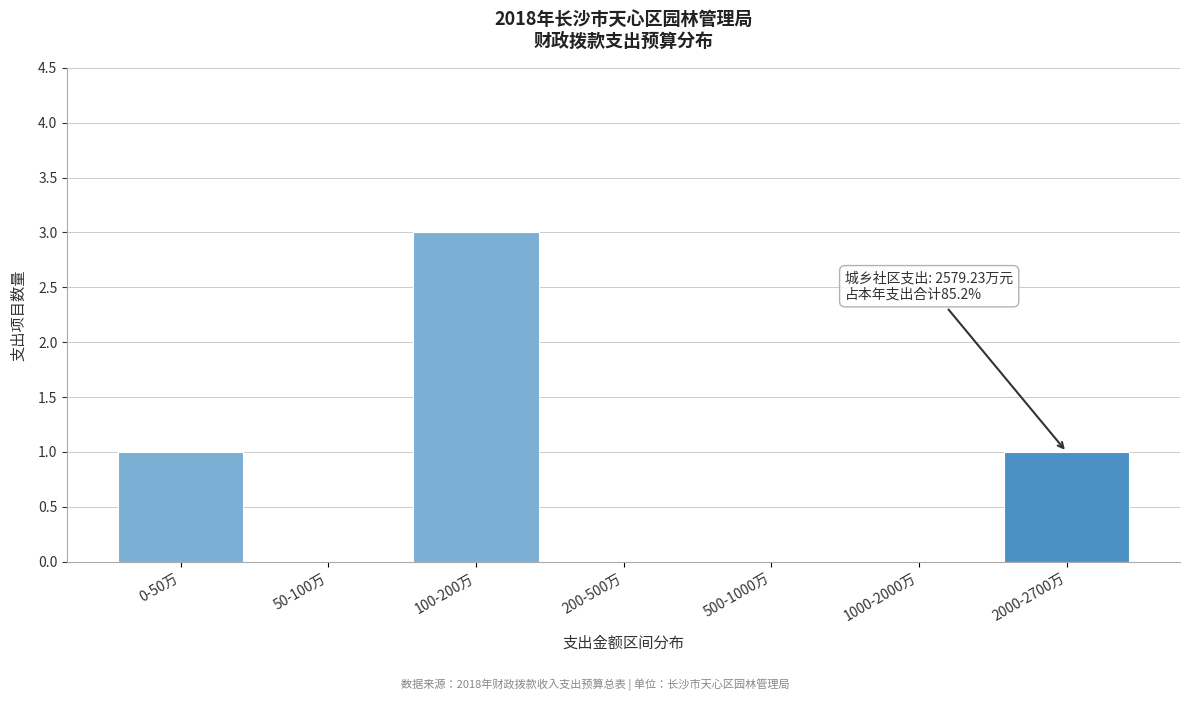

Reading left to right, what are all the values shown in this chart?

0-50万=1	50-100万=0	100-200万=3	200-500万=0	500-1000万=0	1000-2000万=0	2000-2700万=1